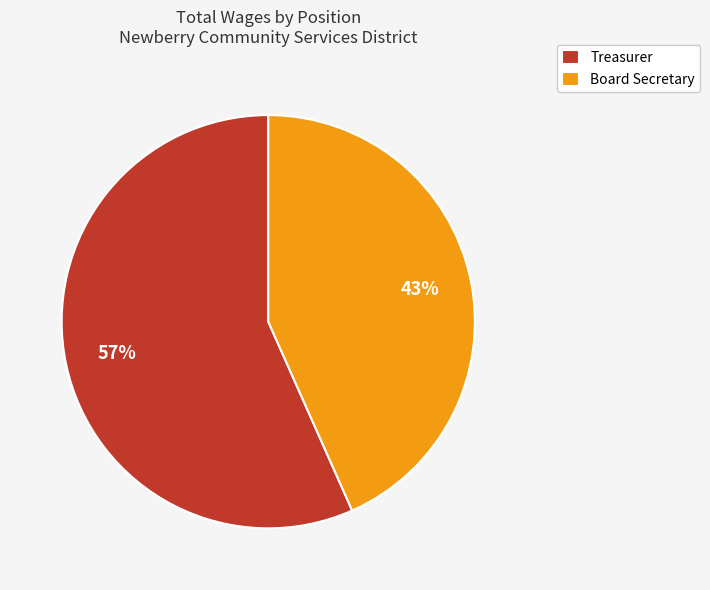

Which category accounts for the majority?

Treasurer